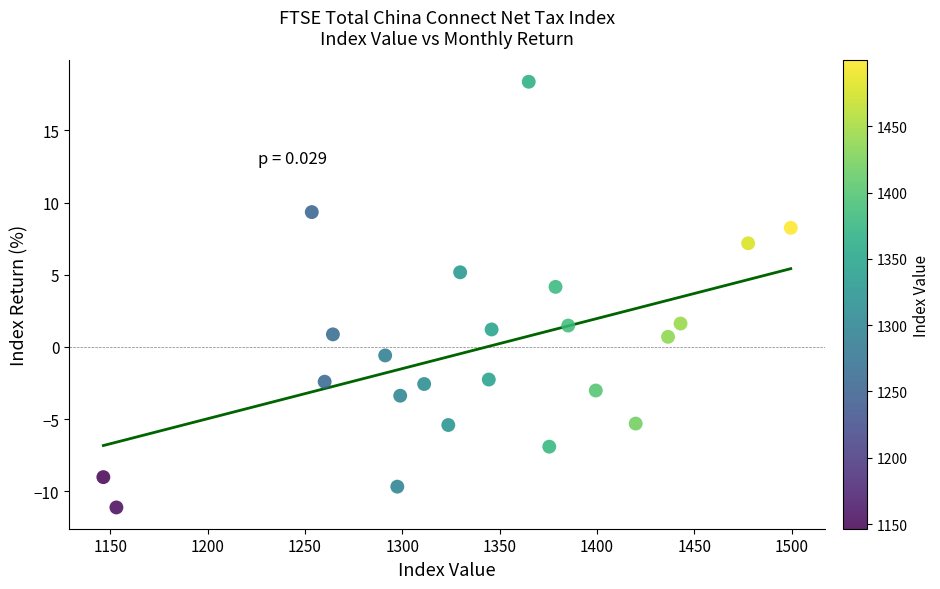

What is the range of Y values (max minus min)?

29.5